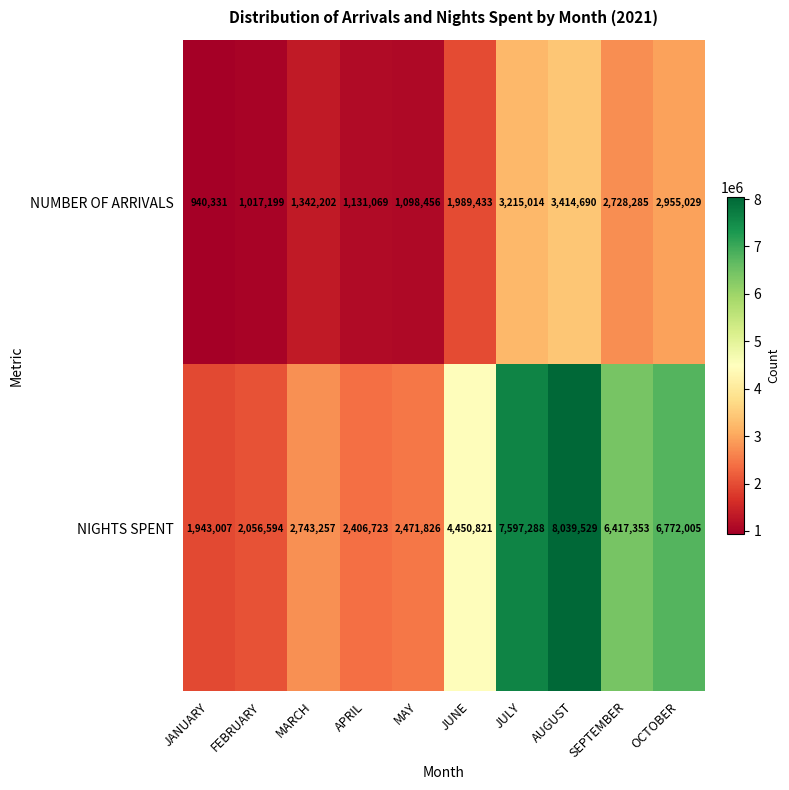

What is the total value across all series at JULY?

10812302